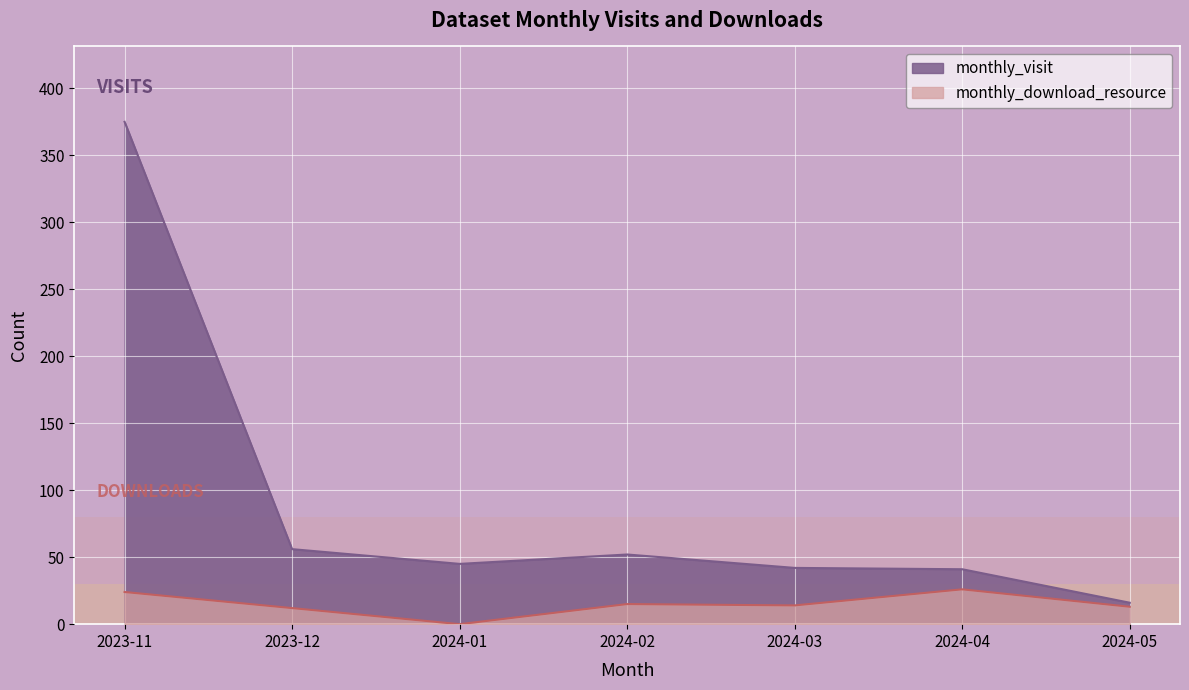

What is the difference between the maximum and minimum values in the monthly_download_resource series?

26